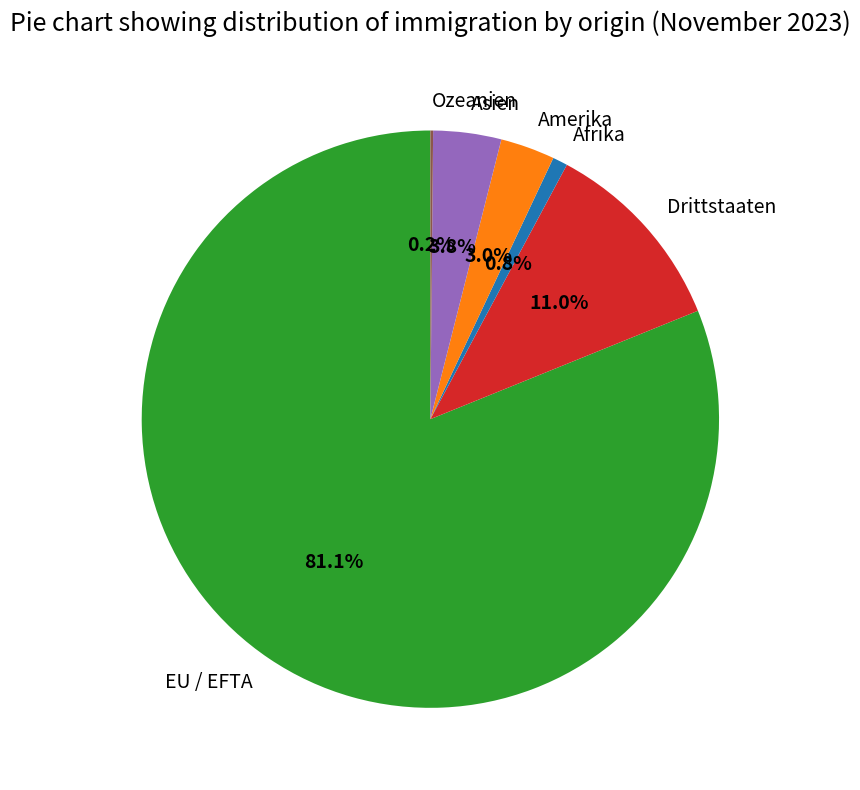

Is it true that EU / EFTA is 81% of the pie?

True